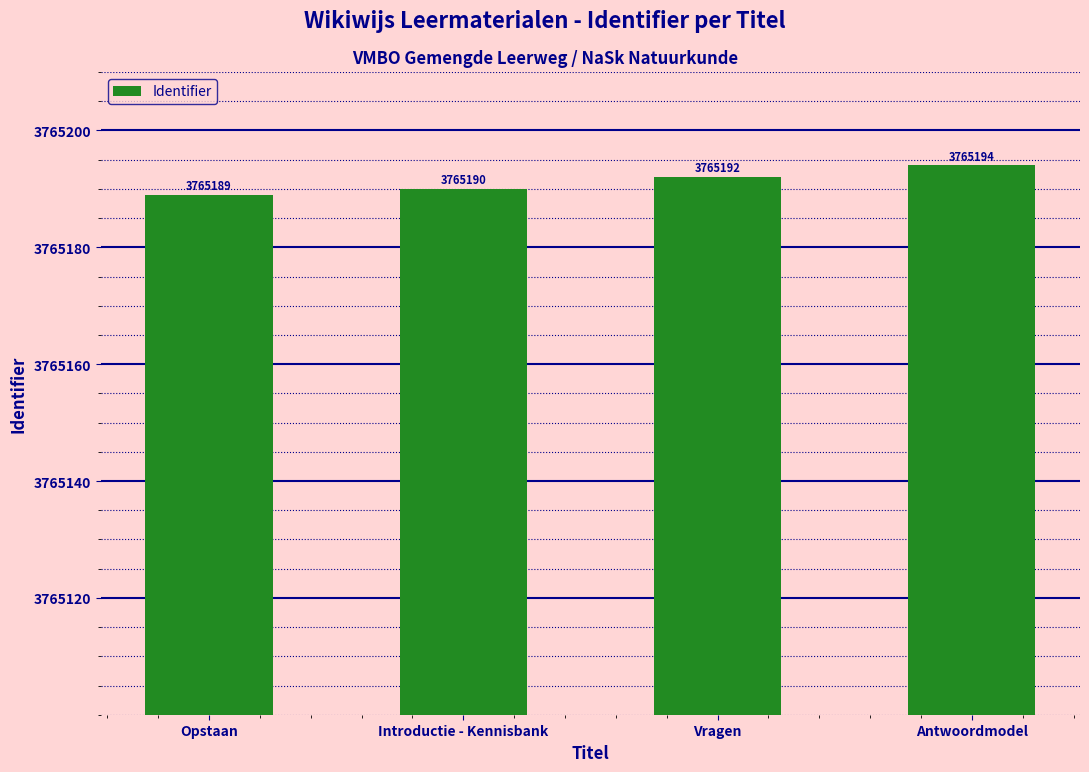

What is the change in value from Vragen to Antwoordmodel?

+2